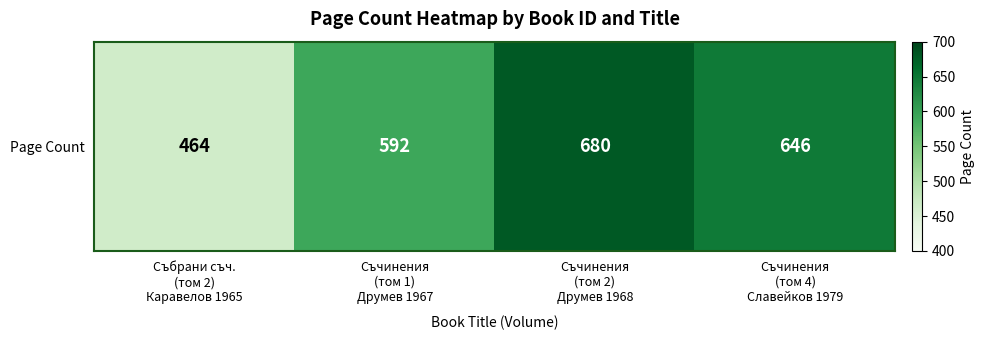

Reading left to right, list all the values displayed in this chart.

Събрани съч.
(том 2)
Каравелов 1965=464	Съчинения
(том 1)
Друмев 1967=592	Съчинения
(том 2)
Друмев 1968=680	Съчинения
(том 4)
Славейков 1979=646